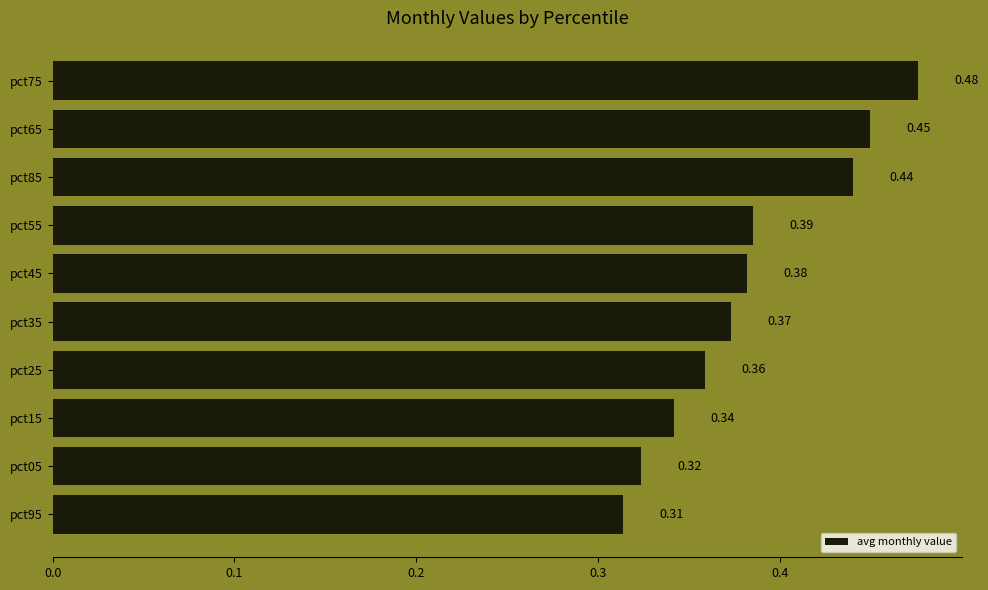

Where is the data nearest to the value 0?

pct95